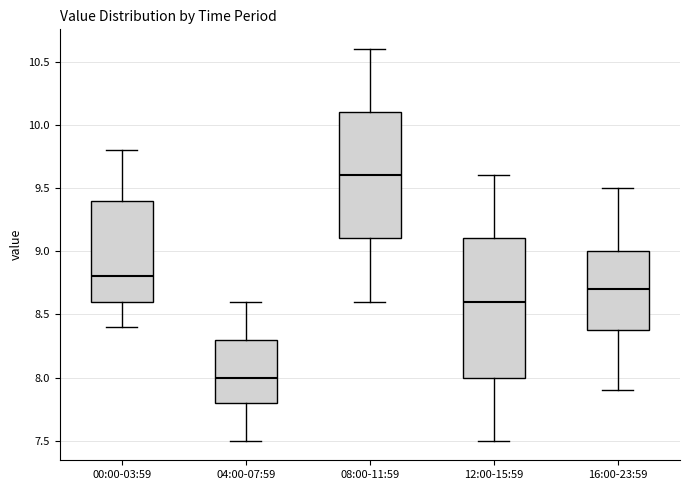

Comparing the boxes themselves (not the whiskers), which one is the tallest?

12:00-15:59